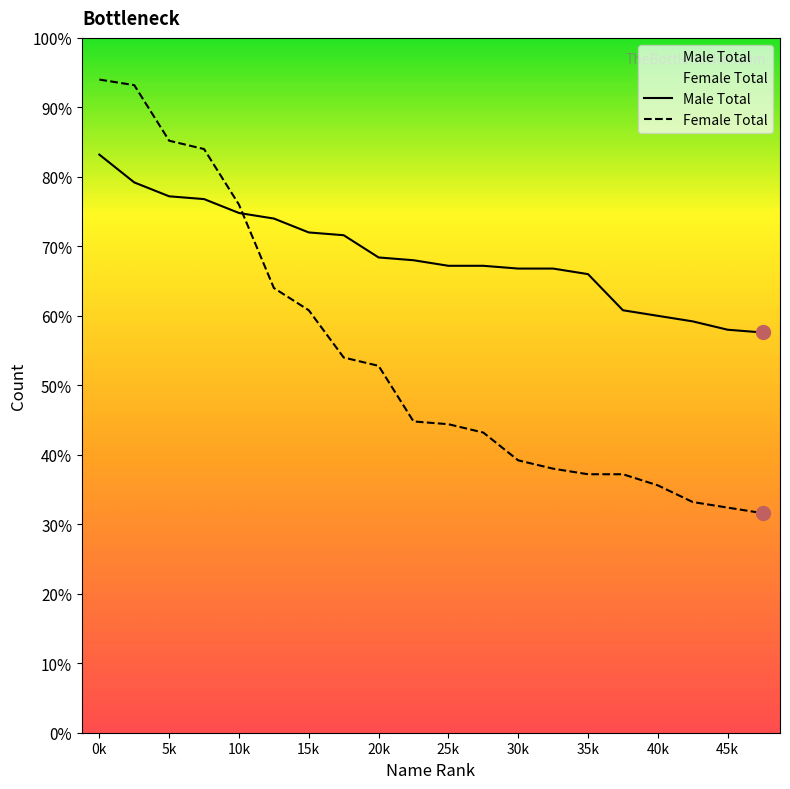

Which series has the largest total across all categories?

Male Total